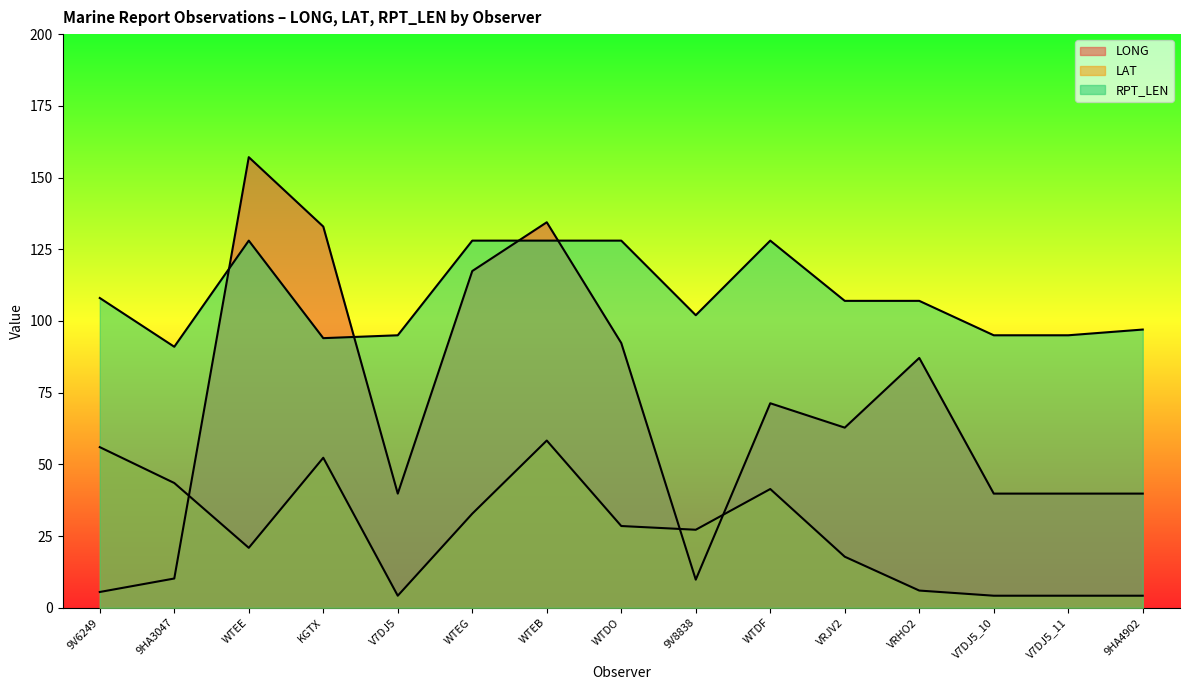

What is the lowest value of the LONG series?

5.5